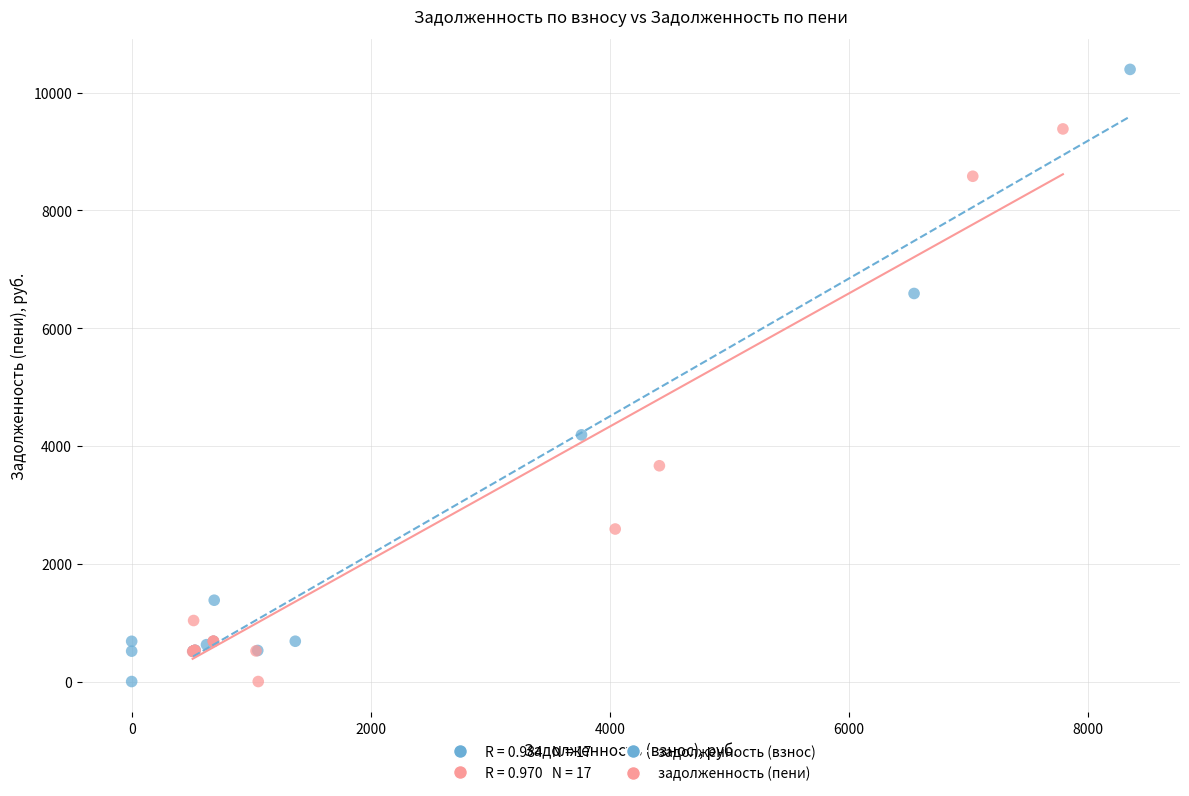

Which series has the largest Y range (max minus min)?

задолженность (взнос)